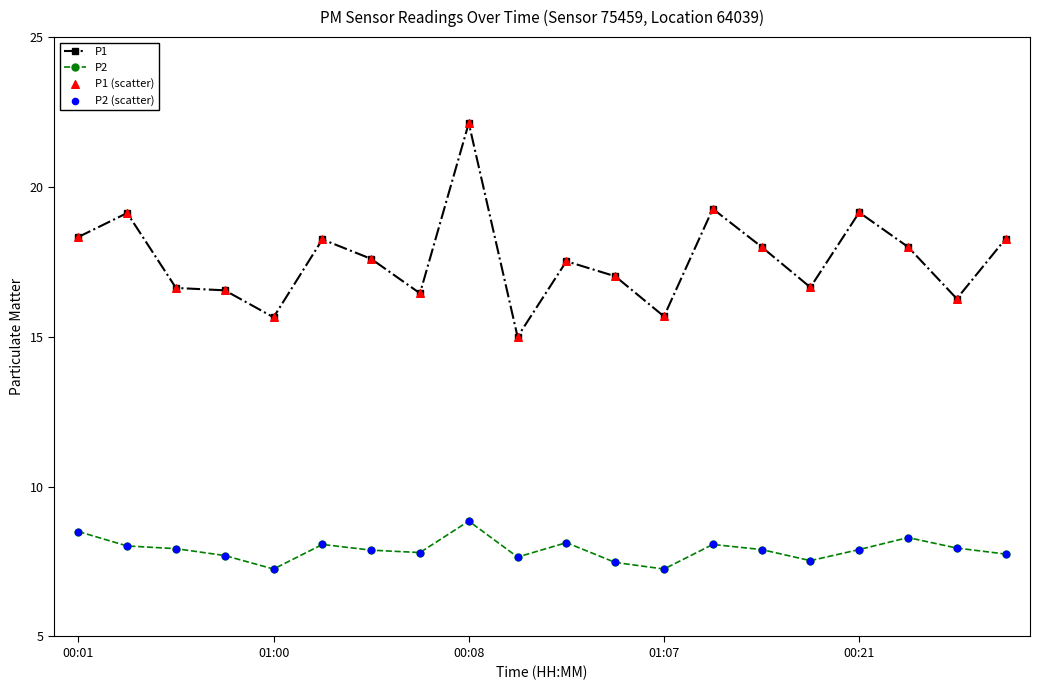

At how many categories does at least one series exceed 12?

20